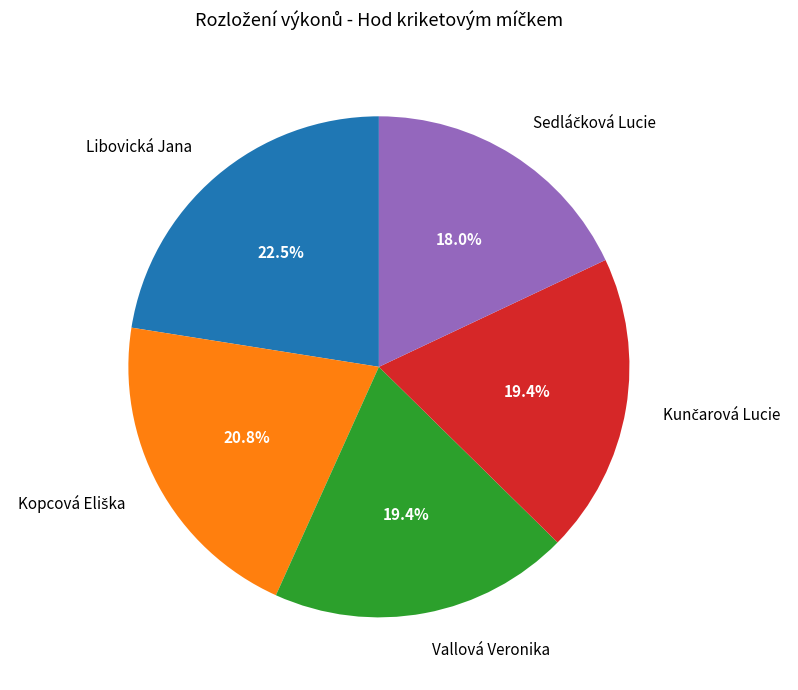

What is the largest slice in the pie chart?

Libovická Jana